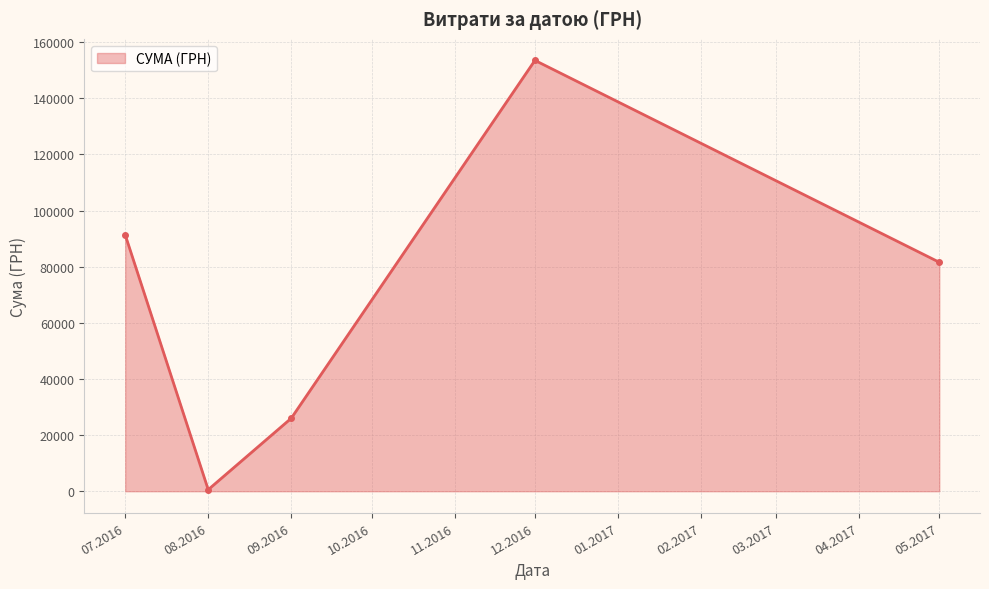

Reading right to left, list all the values displayed in this chart.

05.2017=81589.2	12.2016=153527.0	09.2016=26000.0	08.2016=561.4	07.2016=91381.2